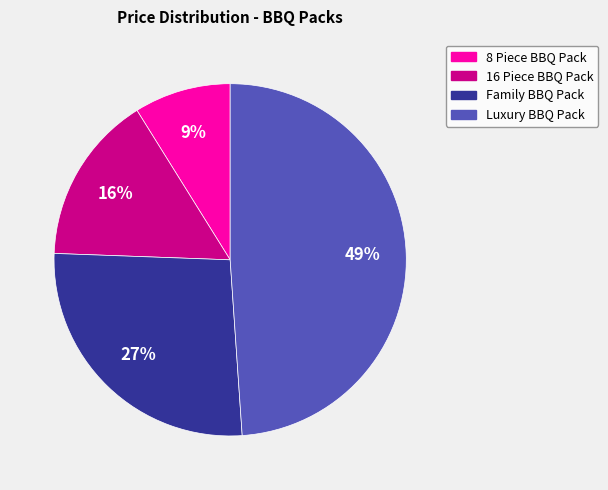

The 16 Piece BBQ Pack slice represents 16% of the pie. True or false?

True